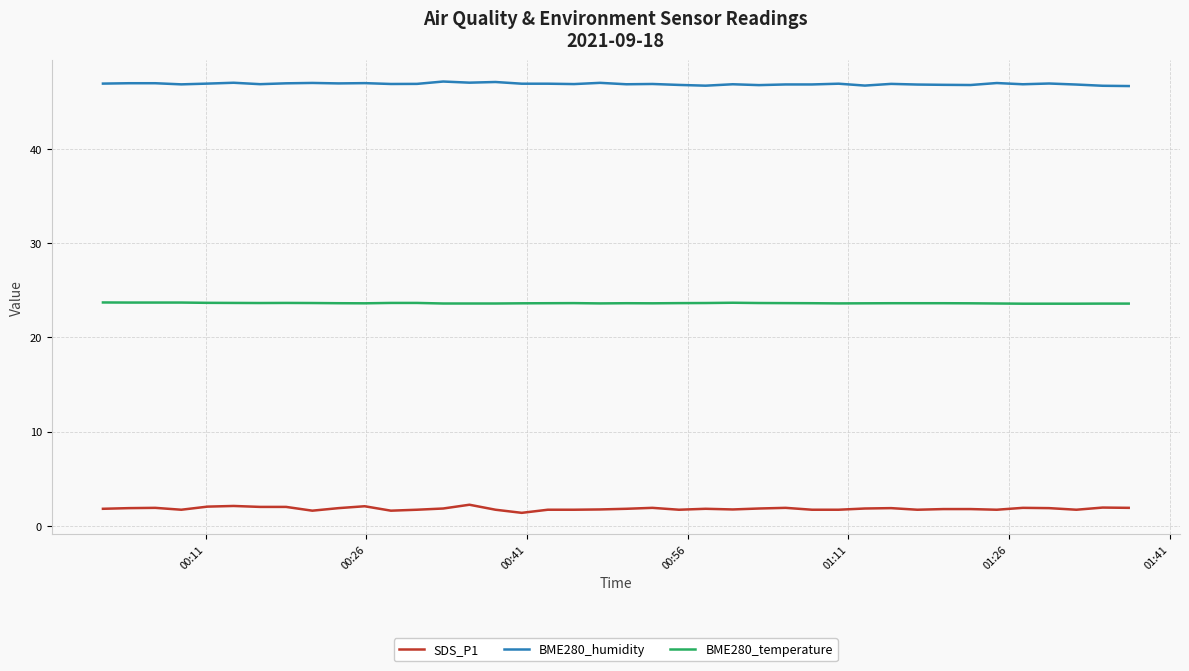

Which series has the largest total across all categories?

BME280_humidity